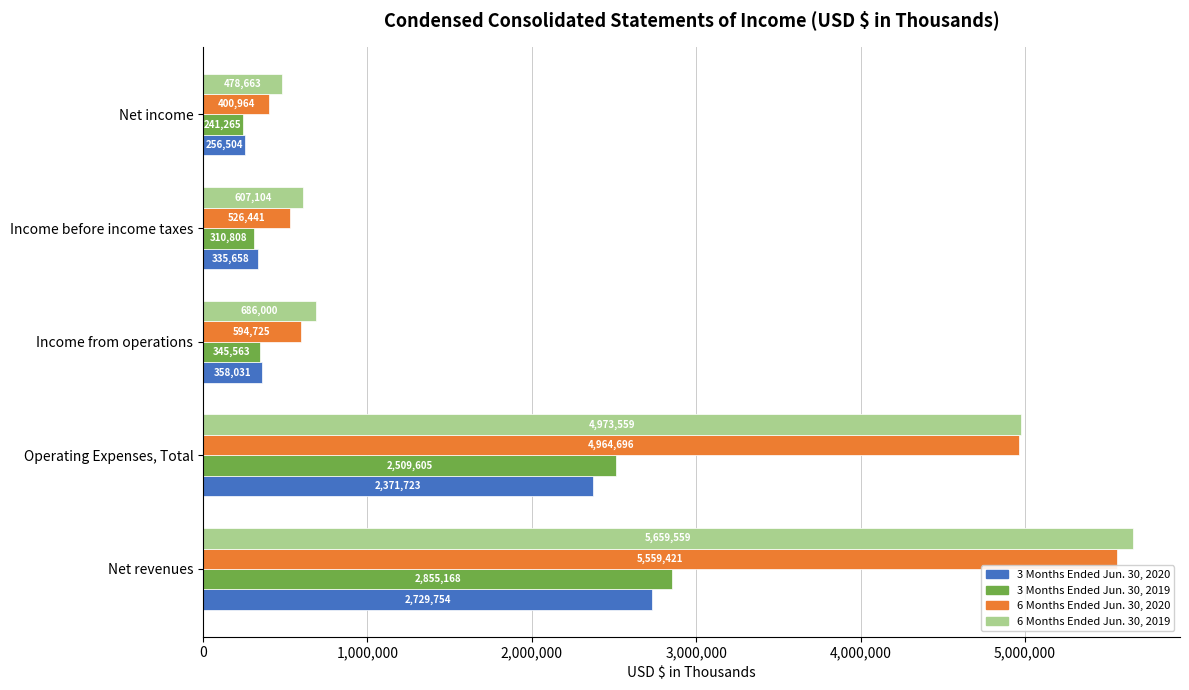

Is it true that 3 Months Ended Jun. 30, 2019 equals 74412 at Income before income taxes?

False